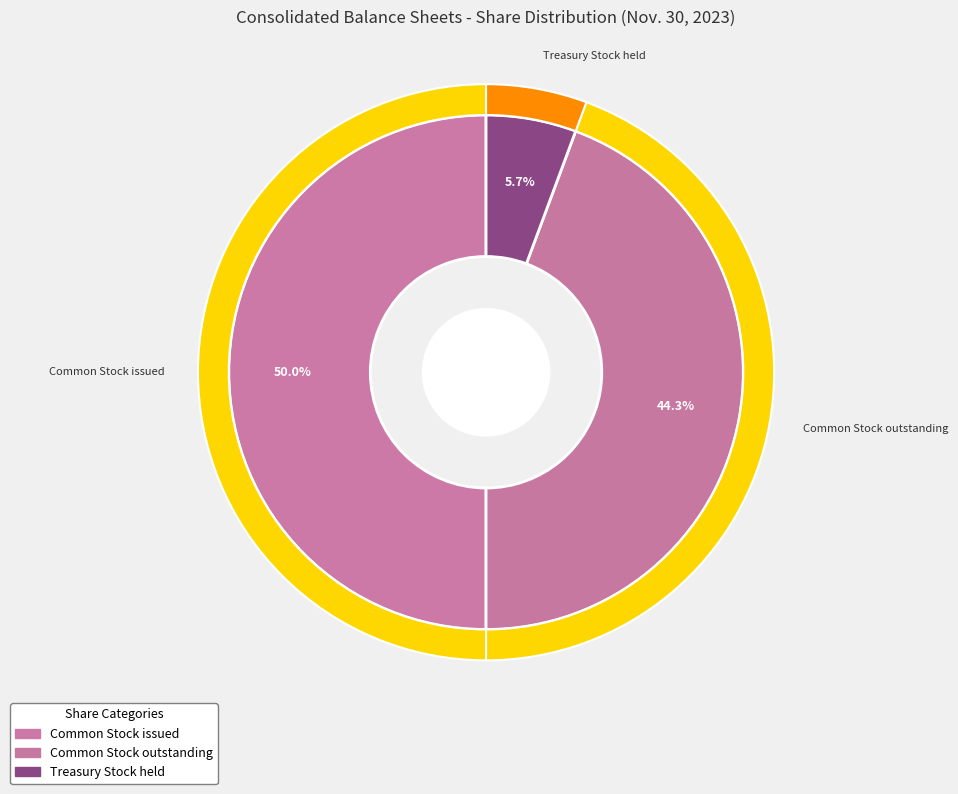

The Common Stock issued slice represents 36% of the pie. True or false?

False